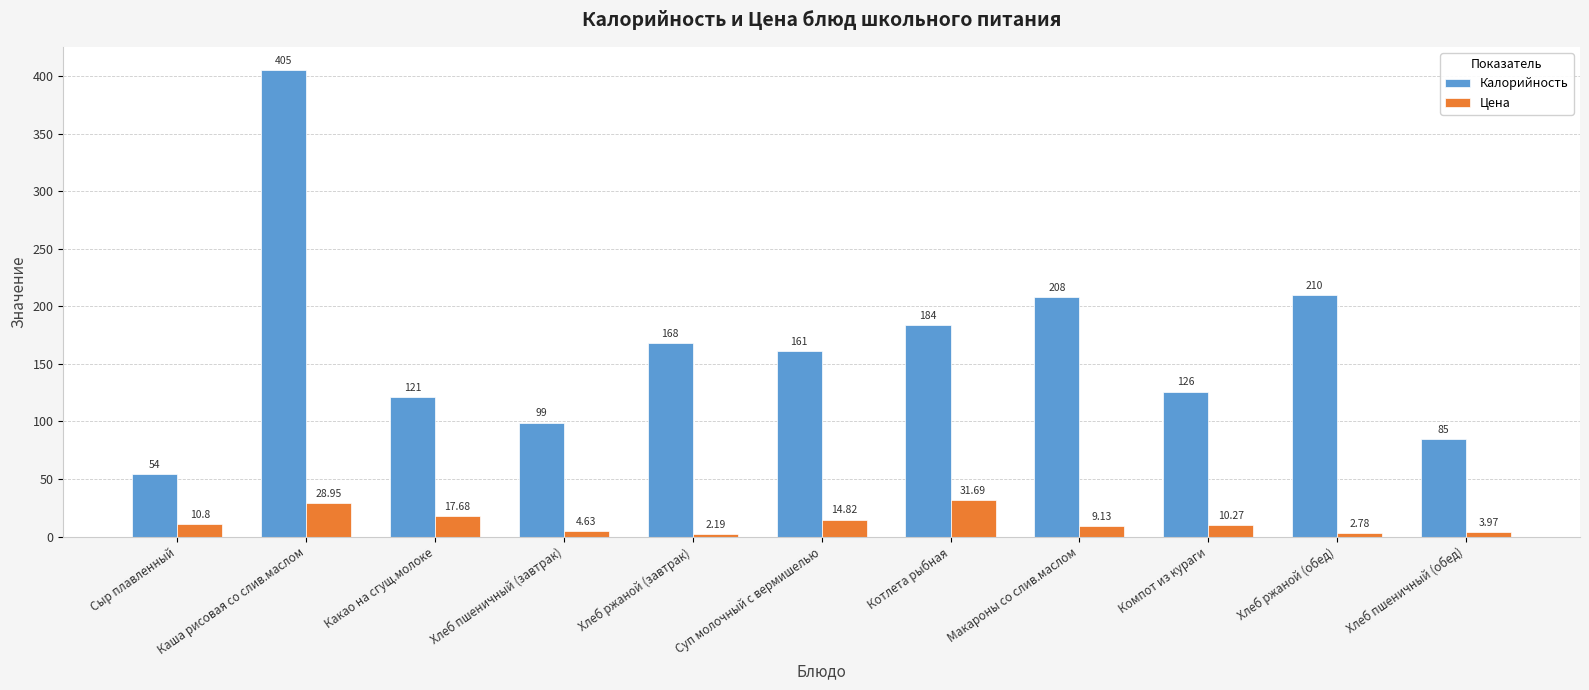

Where does the Цена series first go above 10?

Сыр плавленный